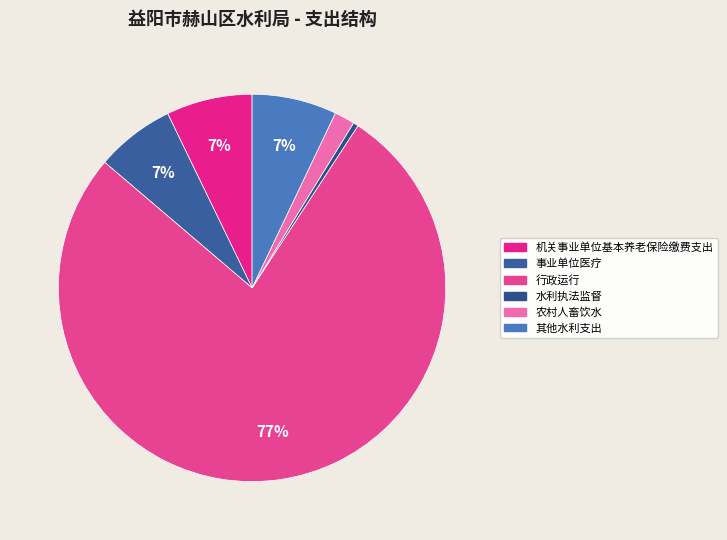

Which category has the biggest portion of the pie?

行政运行